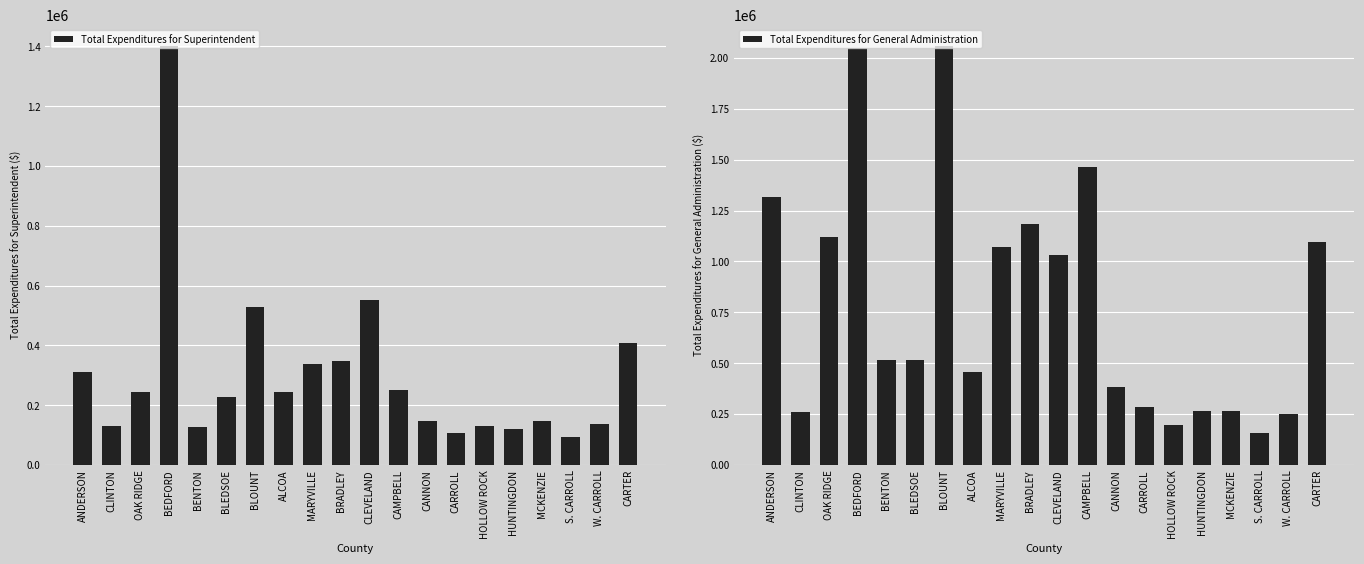

How many data points in Total Expenditures for Superintendent are less than 244305?

10